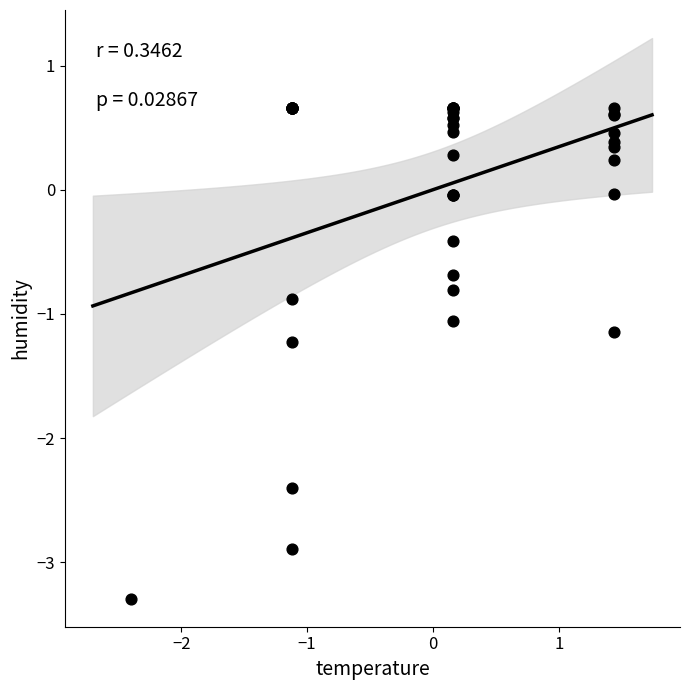

What Y value in the scatter plot is closest to -1?

-1.1